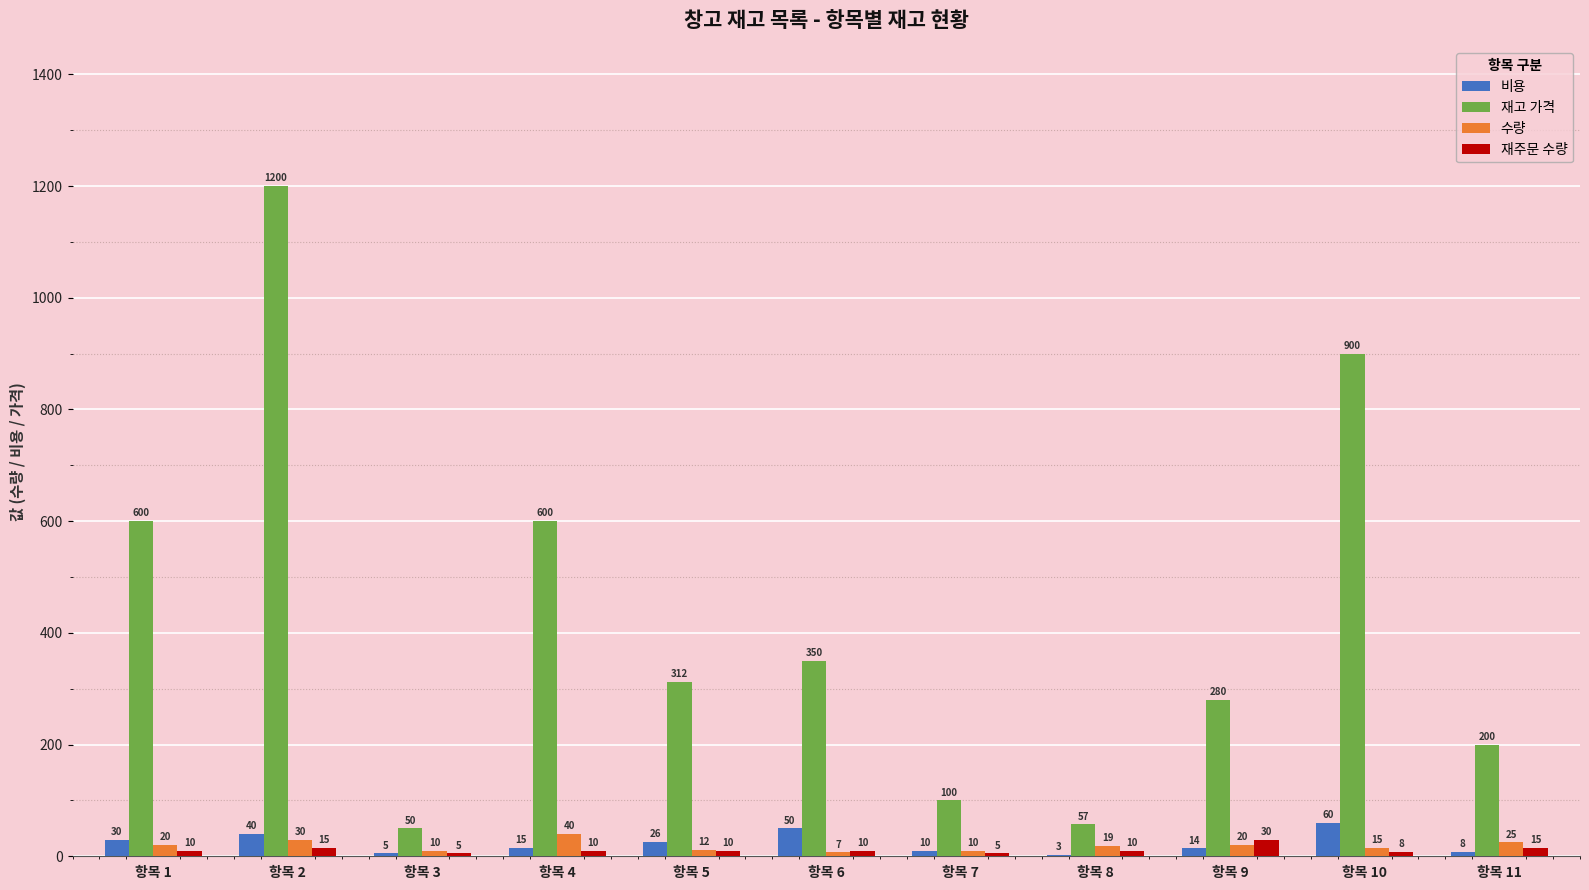

What are all the series names shown in the legend?

비용, 재고 가격, 수량, 재주문 수량